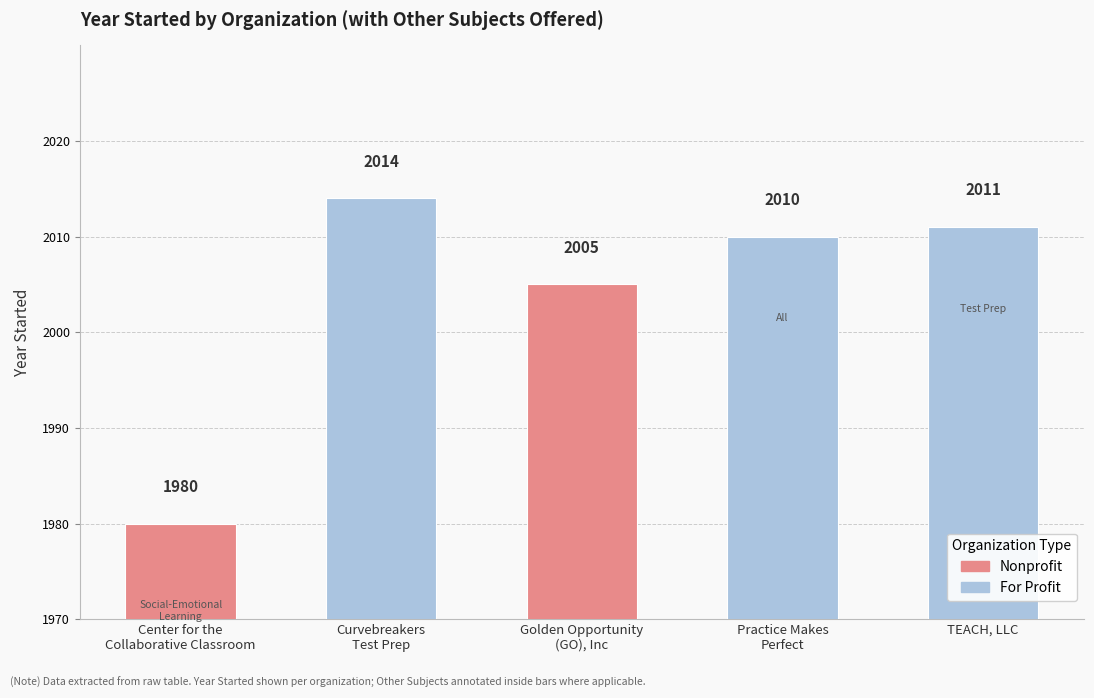

How many categories are shown in the chart?

5